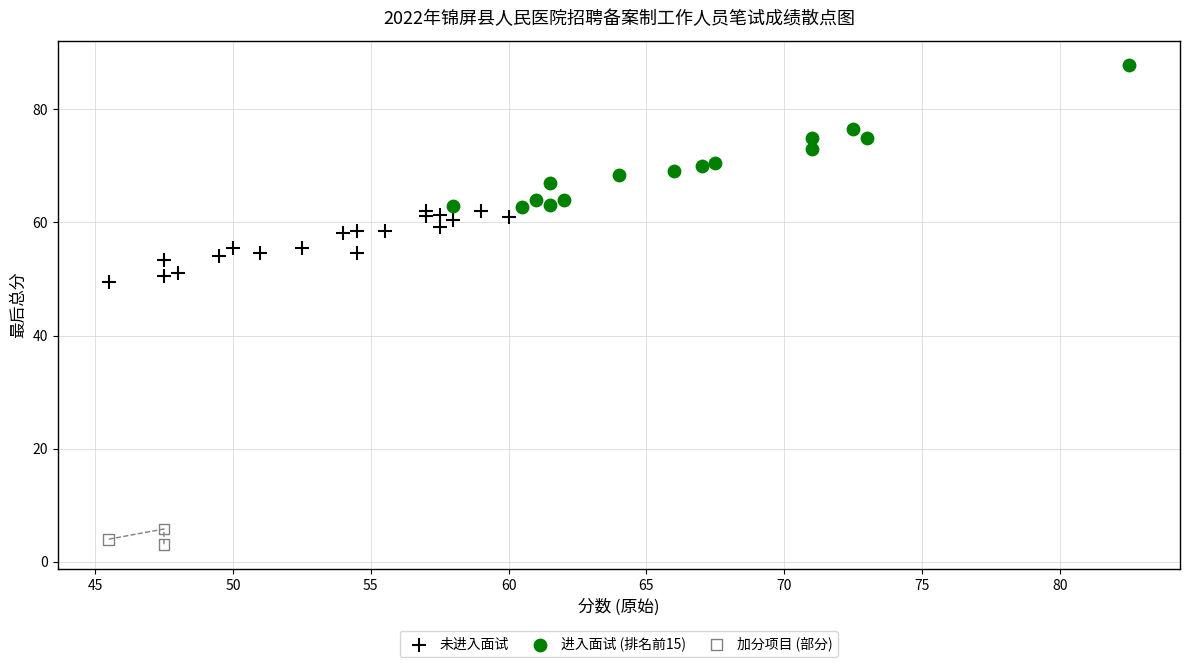

Which series contains the lowest Y value?

加分项目 (部分)